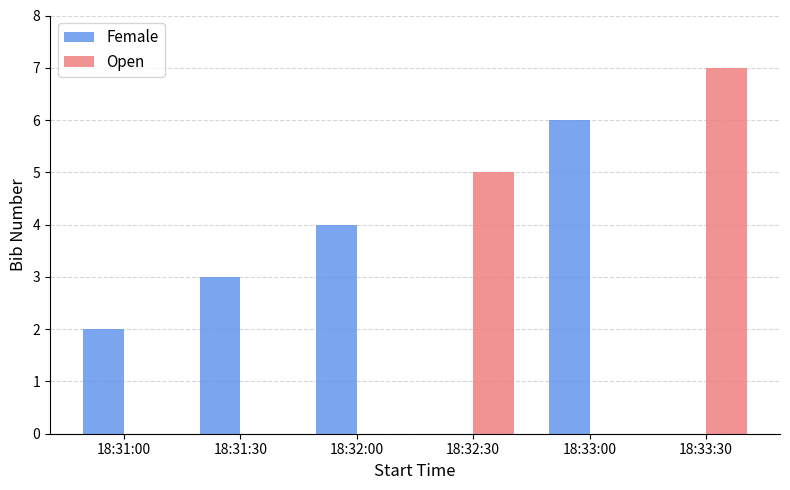

What is the sum of all Female values?

15